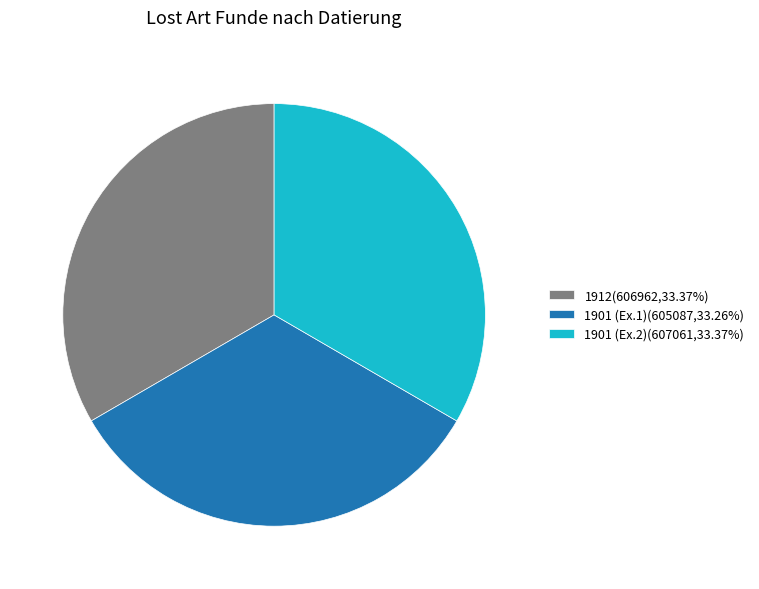

Does 1901 (Ex.2)(607061,33.37%) account for over 50% of the chart?

No